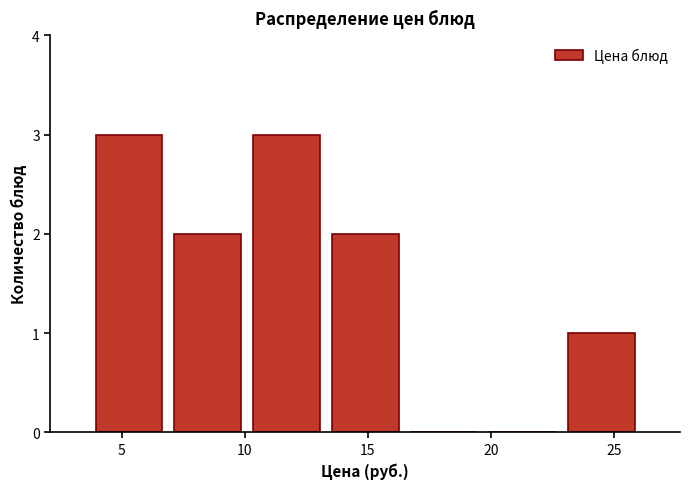

Reading left to right, list every bar in this chart as the range it spans on the x-axis followed by its height. Neither the bar edges nor the heights are printed on the chart, so give them approximately, as read against the axes.

3.5 to 7.0: 3
7.0 to 10.0: 2
10.0 to 13.5: 3
13.5 to 16.5: 2
16.5 to 19.5: 0
19.5 to 23.0: 0
23.0 to 26.0: 1